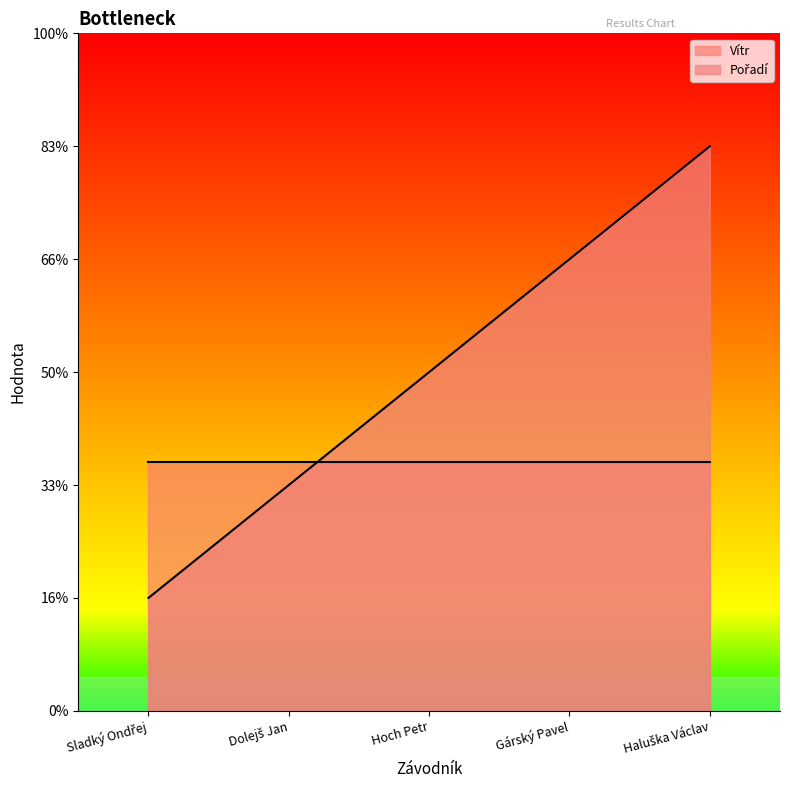

True or false: the data has more than 2 interior local peaks.

False